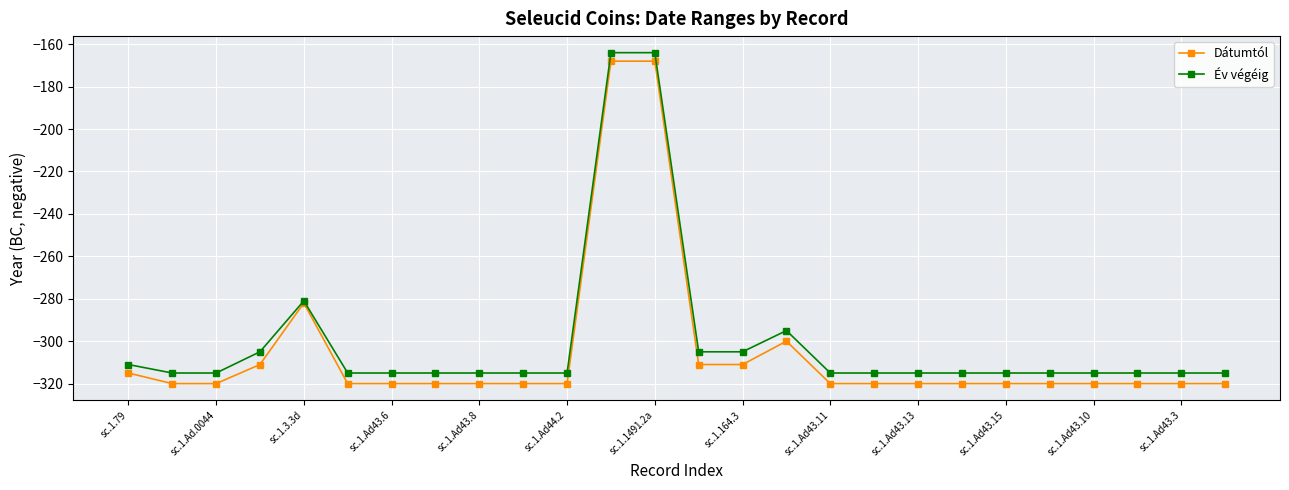

What is the lowest value of the Dátumtól series?

-320